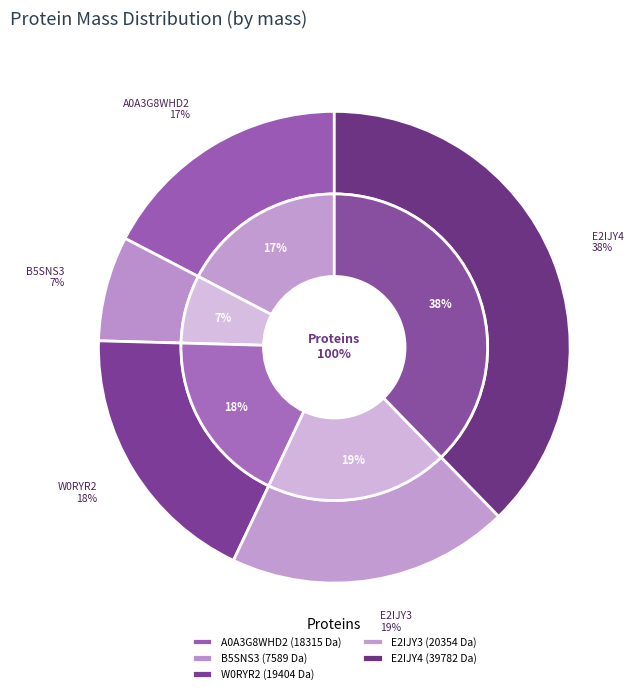

What portion of the pie excludes A0A3G8WHD2?

82.6%